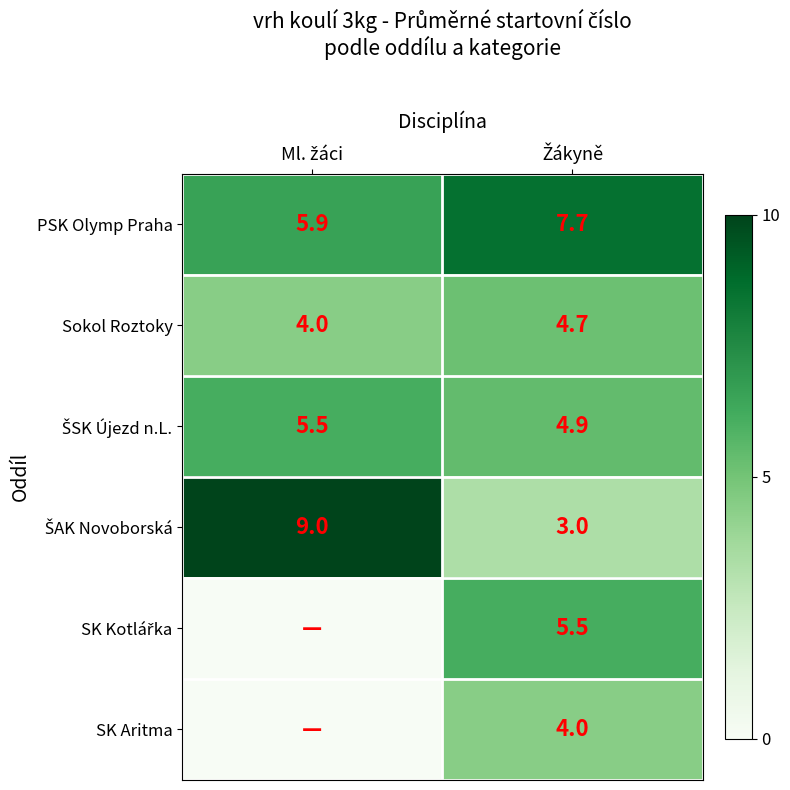

What is the minimum value for PSK Olymp Praha?

5.9